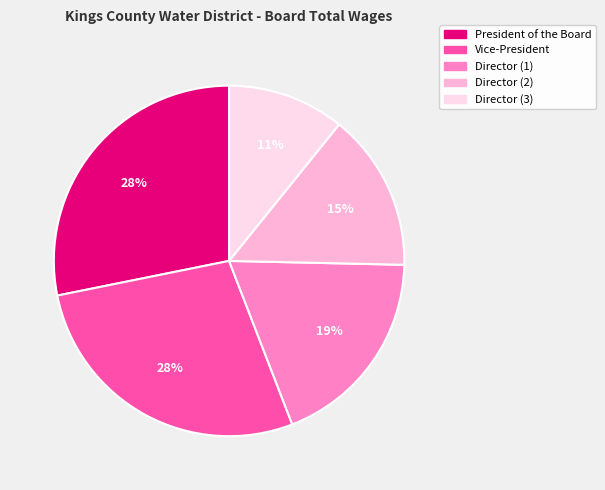

To the nearest percent, what is the average slice percentage?

20%